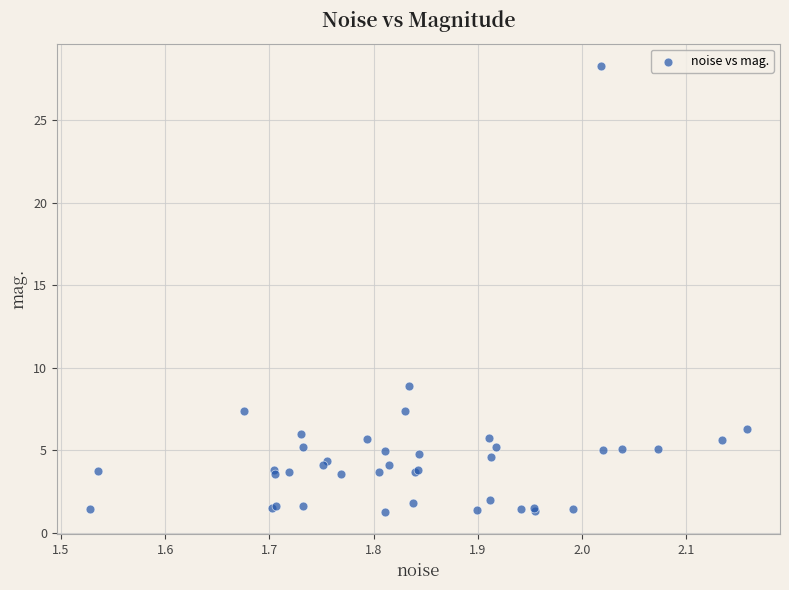

What Y value in the scatter plot is closest to 14?

8.9